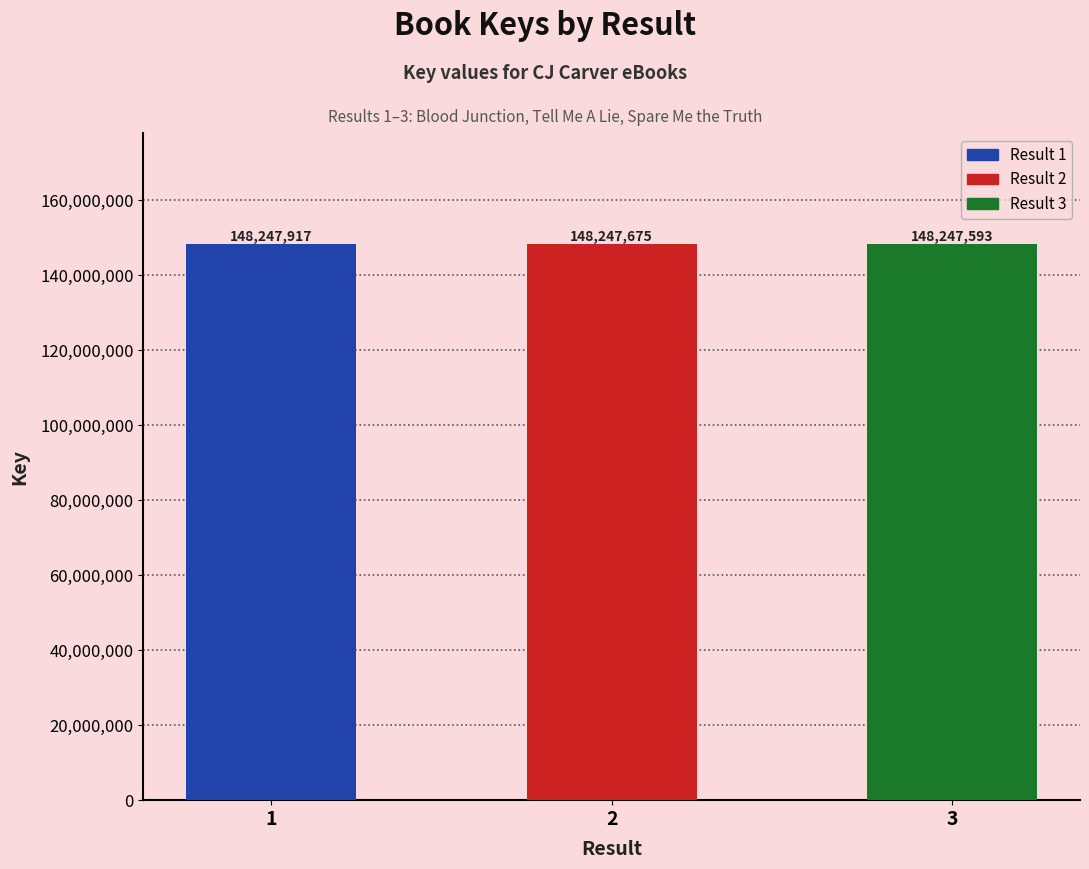

List the labels in order of value, largest first.

1, 2, 3